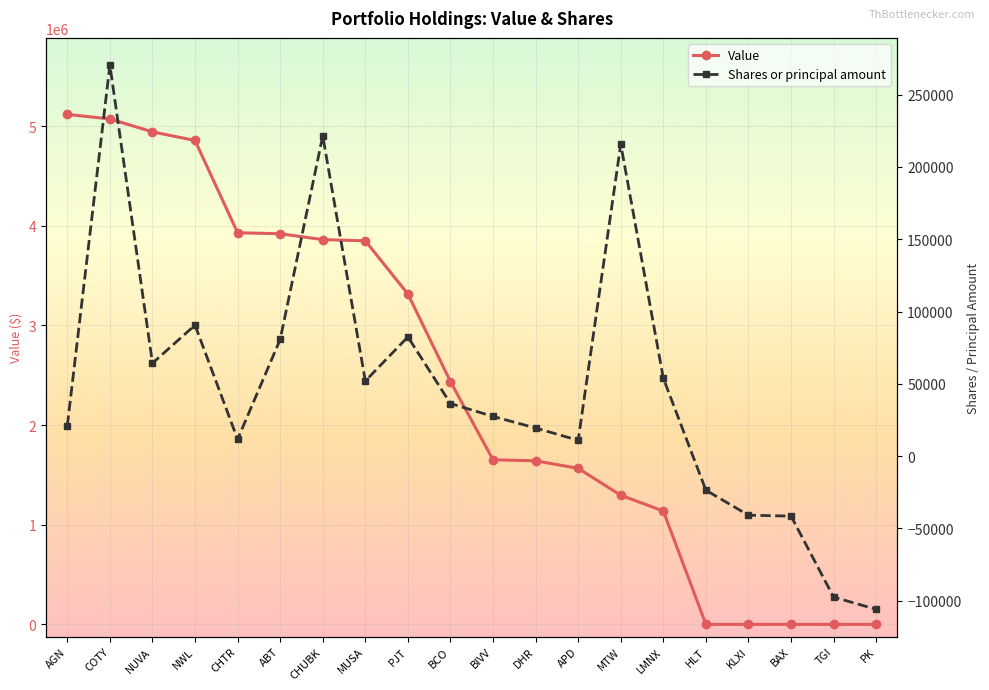

Does the chart display data point markers on the line(s)?

Yes